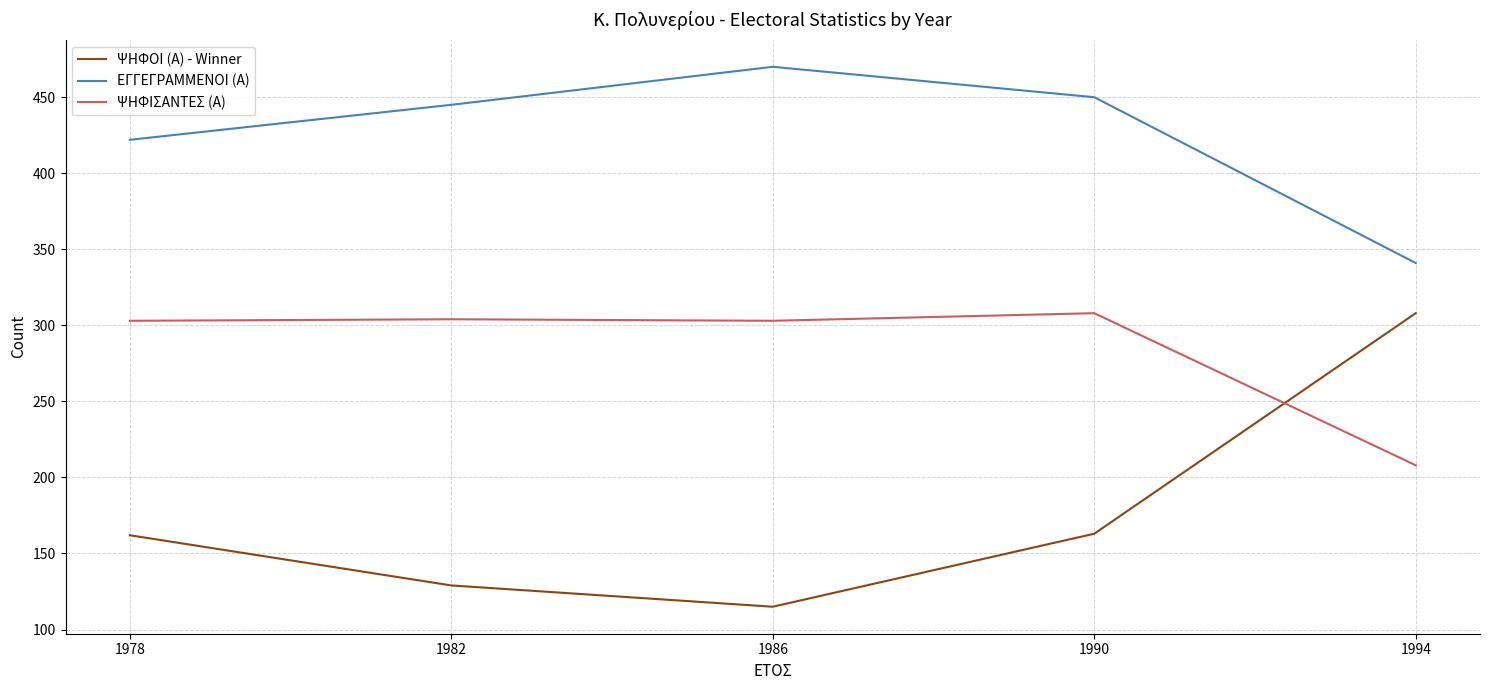

Is it true that ΕΓΓΕΓΡΑΜΜΕΝΟΙ (Α) equals 445 at 1982?

True